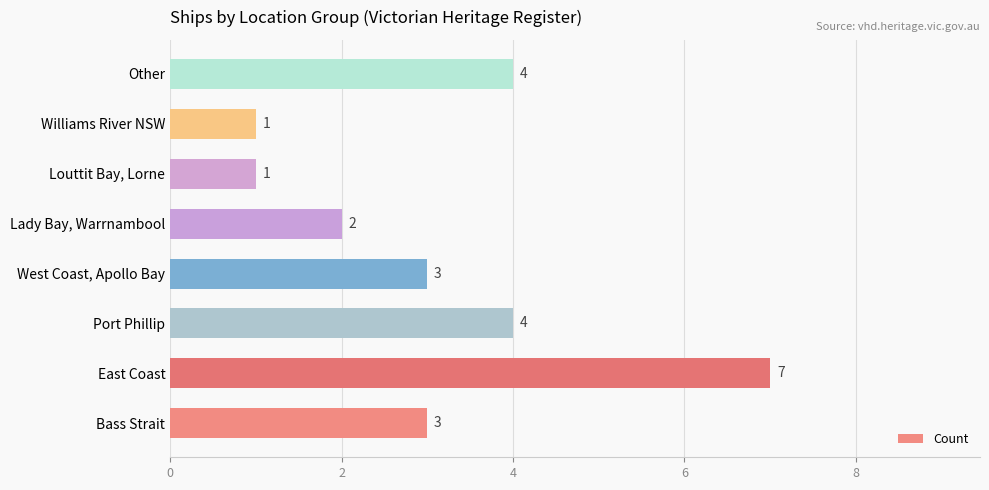

Is it true that the value at Louttit Bay, Lorne is 1?

True